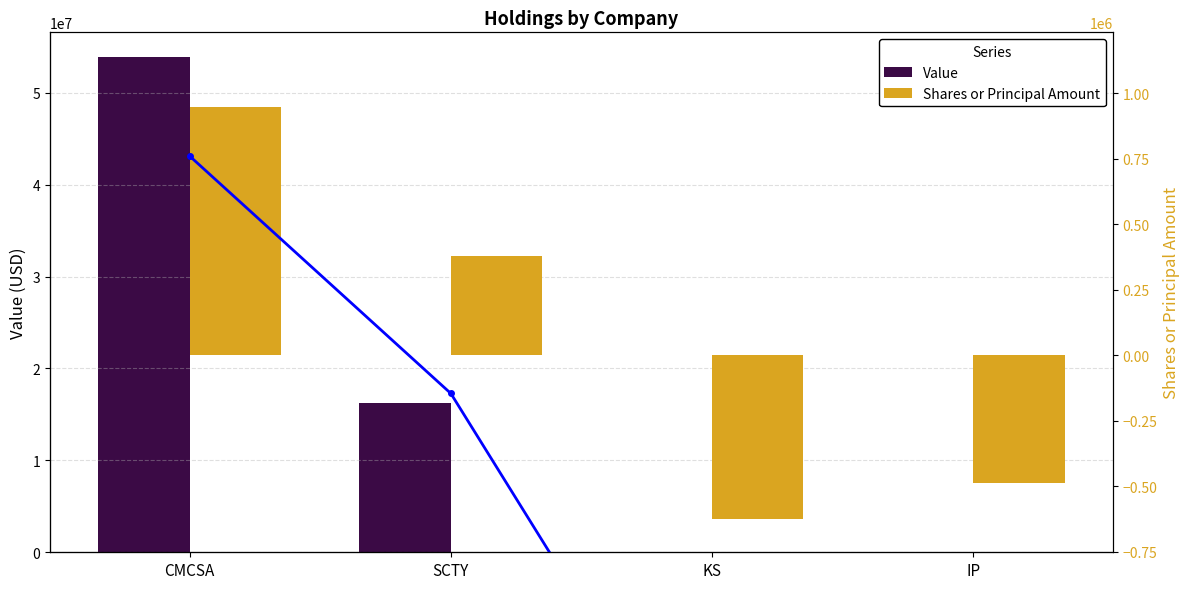

Reading left to right, what are all the values shown in this chart?

Value: CMCSA=53875000	SCTY=16226000	KS=0	IP=0
Shares or Principal Amount: CMCSA=948000	SCTY=380000	KS=-626000	IP=-486000